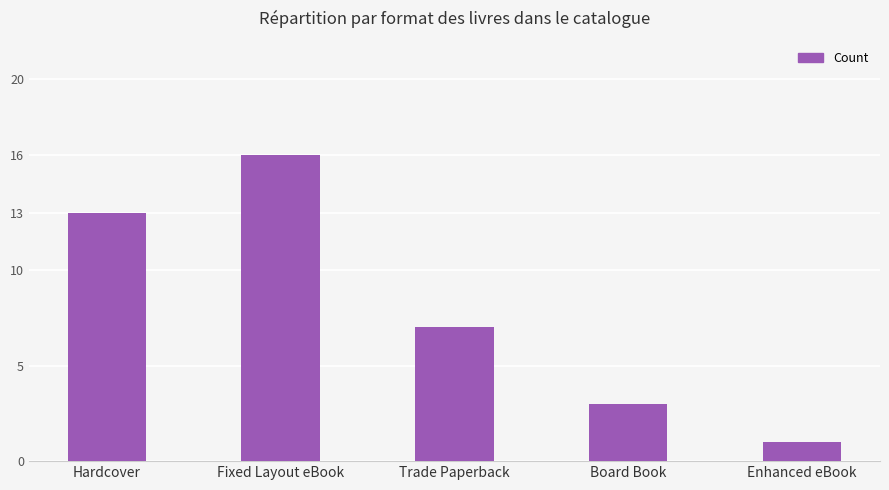

Approximately how many times larger is the value at Enhanced eBook compared to Hardcover?

0.1